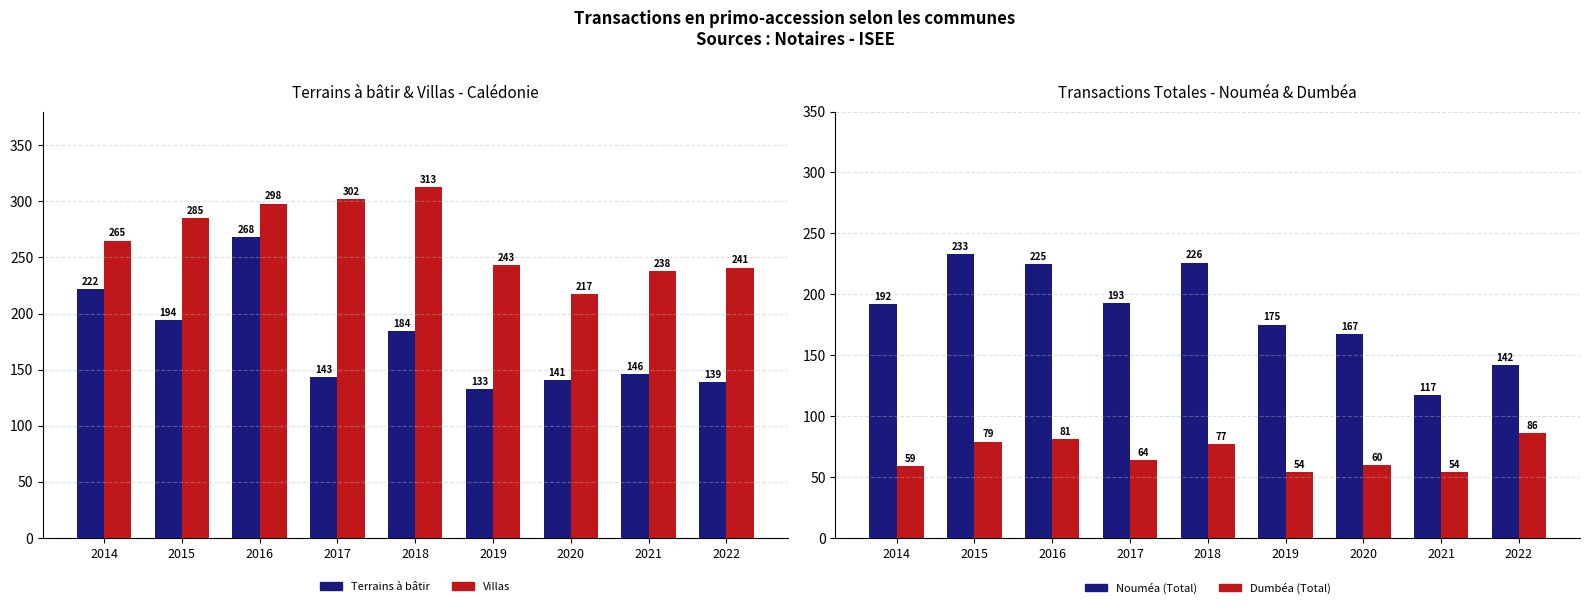

Read the Dumbéa (Total) value at 2016.

81